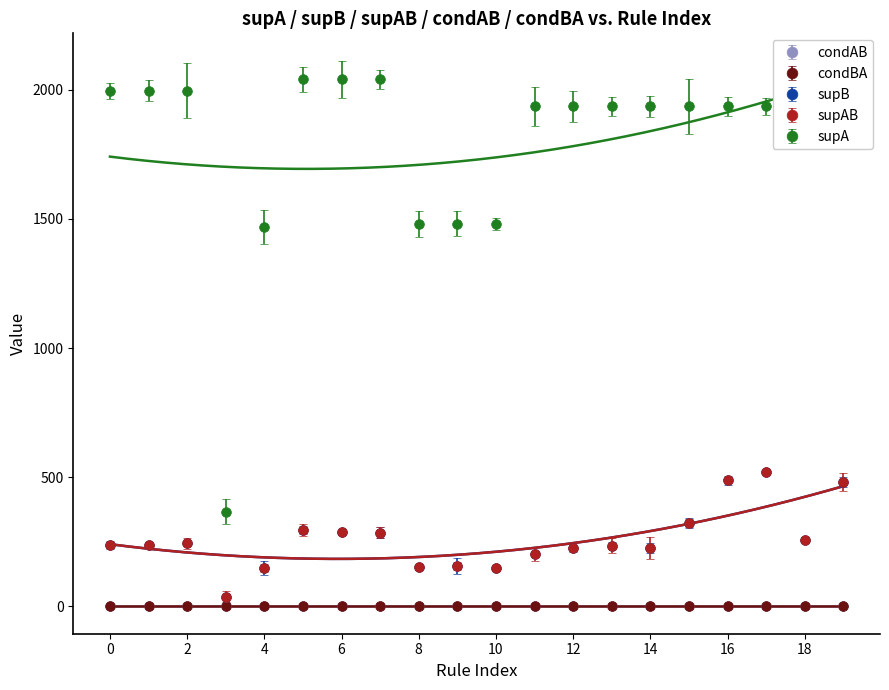

Is it true that condAB equals 0.1 at 10?

False